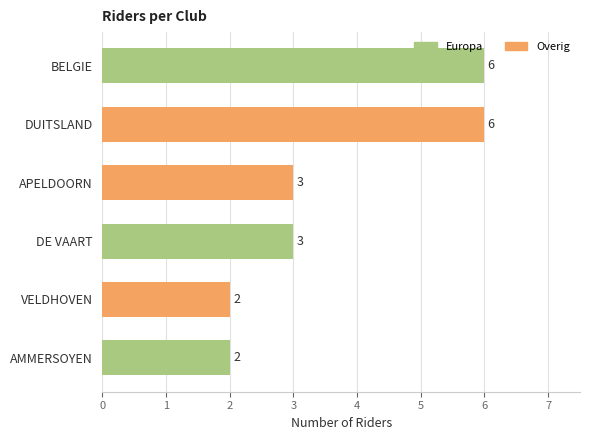

Which category has the lowest value across all series?

VELDHOVEN